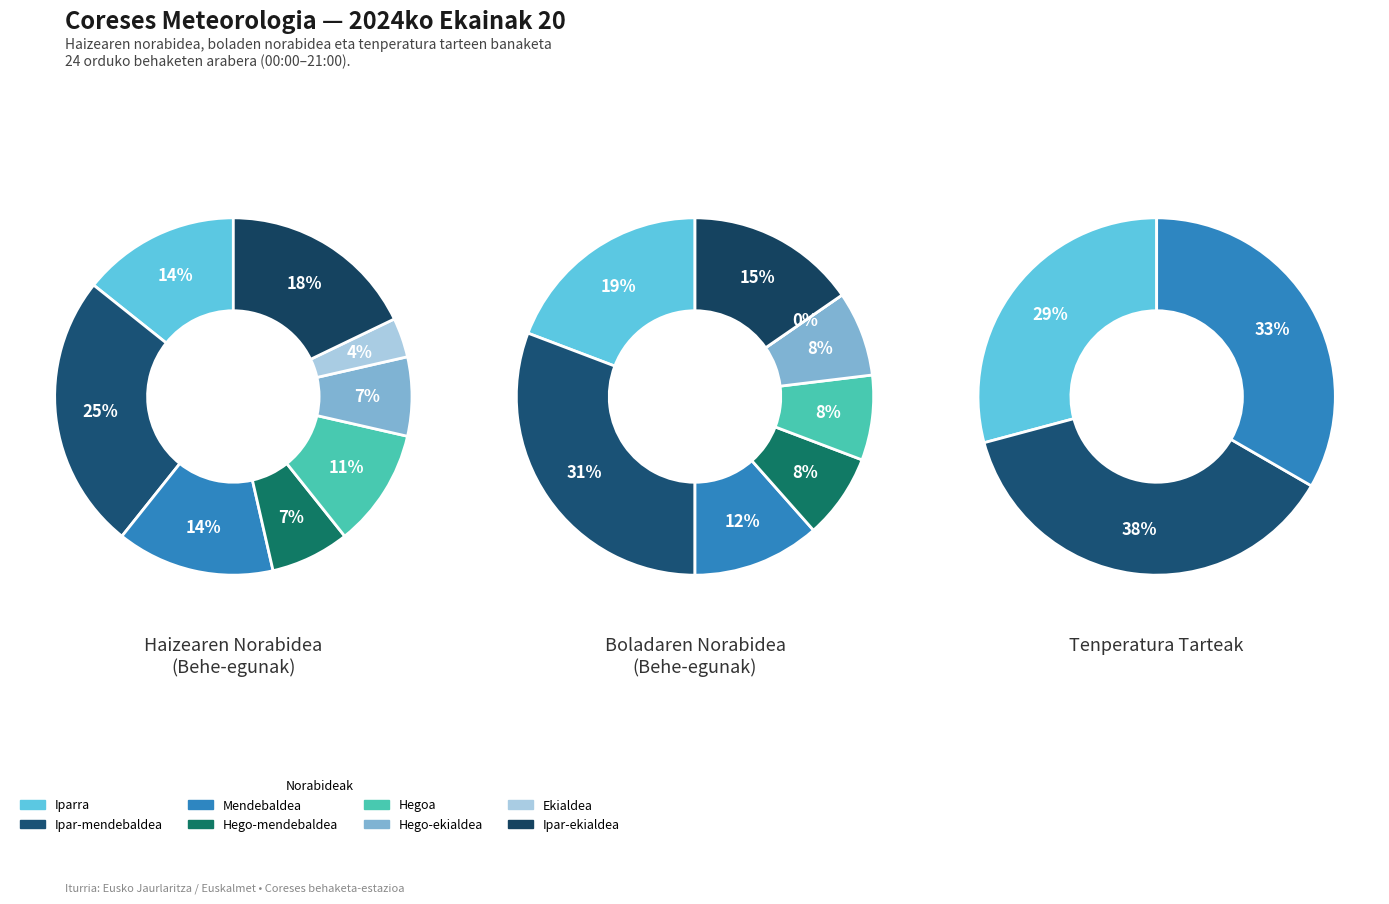

What percentage is NOT represented by Hego-mendebaldea?

92.9%